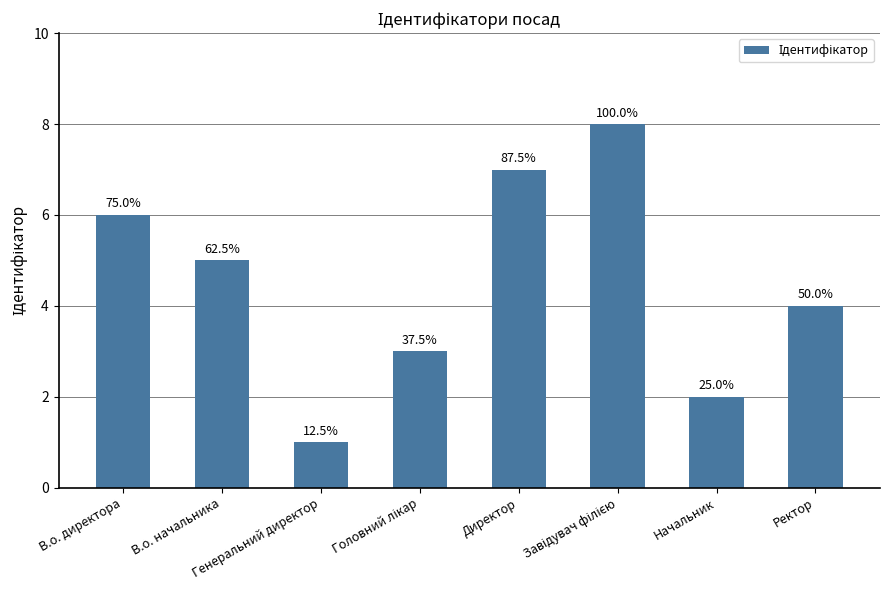

How many bars are there in total?

8